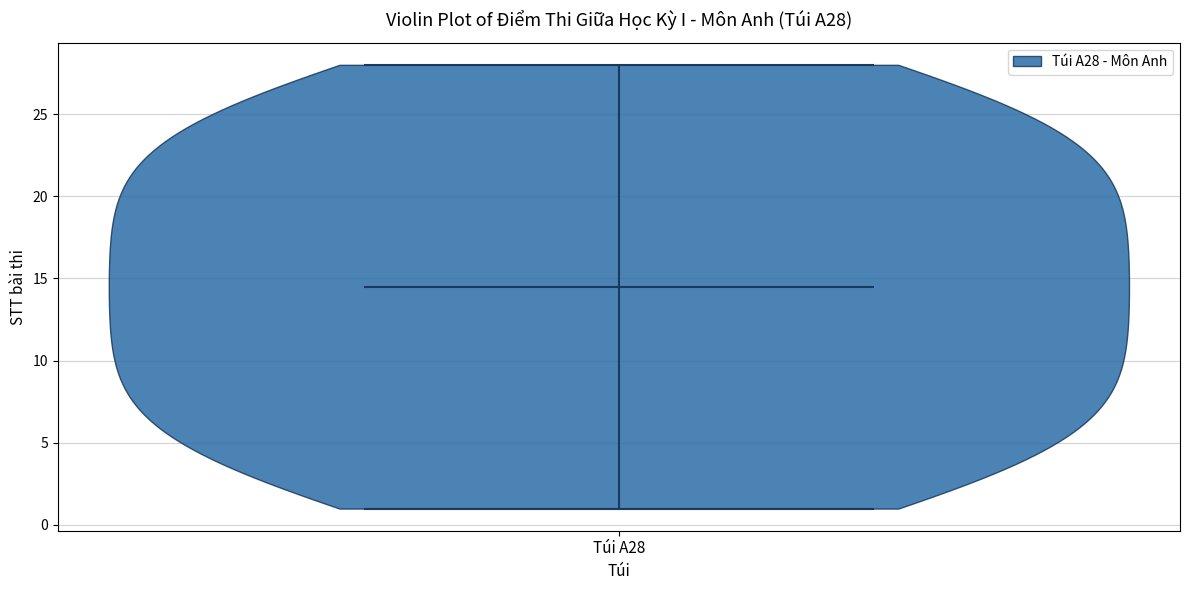

Read this violin plot against the y-axis: where its median line is, and the lowest and highest points the violin reaches. The values are not printed on the chart, so give them approximately, as read against the axis.

median line 14.5, lowest point 1.0, highest point 28.0